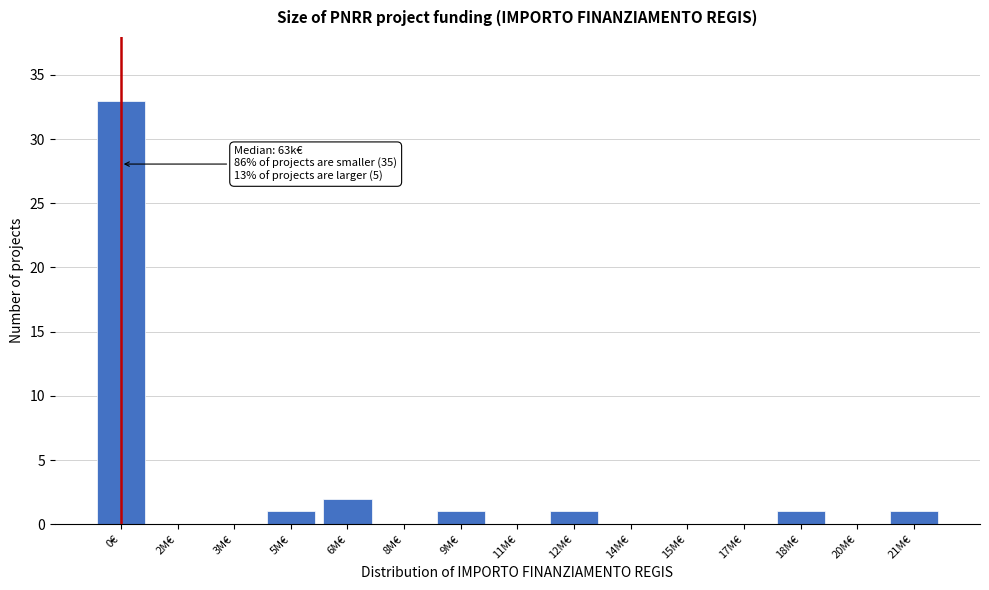

Reading left to right, transcribe all the data shown in this chart.

0€=33	2M€=0	3M€=0	5M€=1	6M€=2	8M€=0	9M€=1	11M€=0	12M€=1	14M€=0	15M€=0	17M€=0	18M€=1	20M€=0	21M€=1